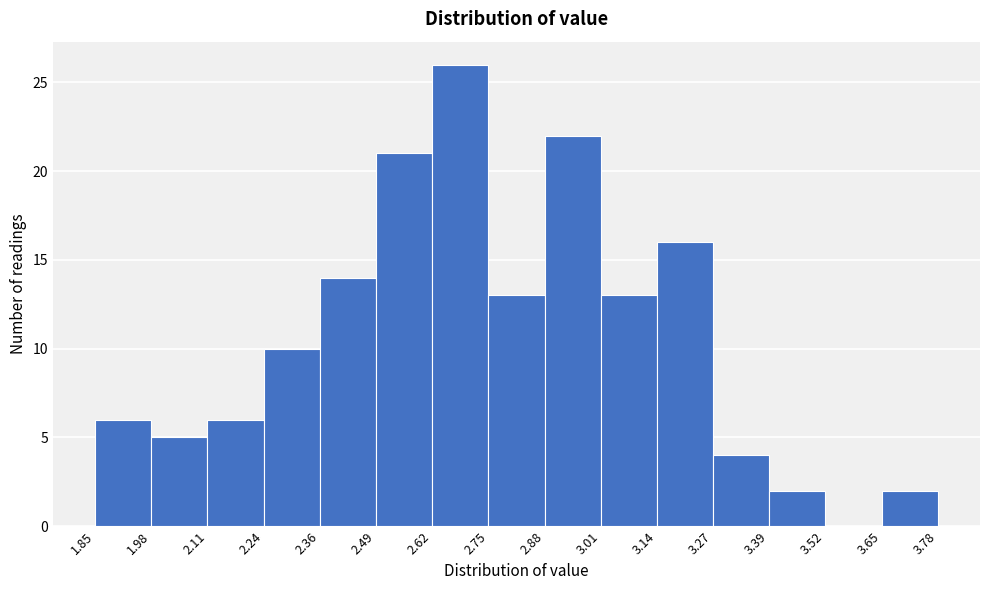

What is the height of the bar covering 3.01 to 3.14 on the x-axis? The values are not printed on the chart, so give them approximately, as read against the axis.

13